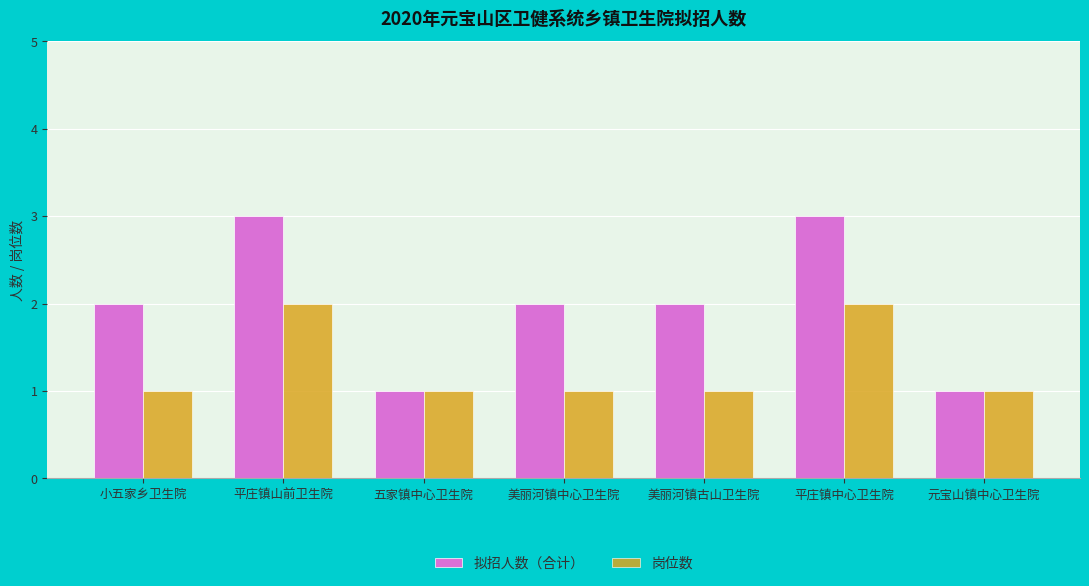

Reading left to right, extract all data points from this chart.

拟招人数（合计）: 2	3	1	2	2	3	1
岗位数: 1	2	1	1	1	2	1